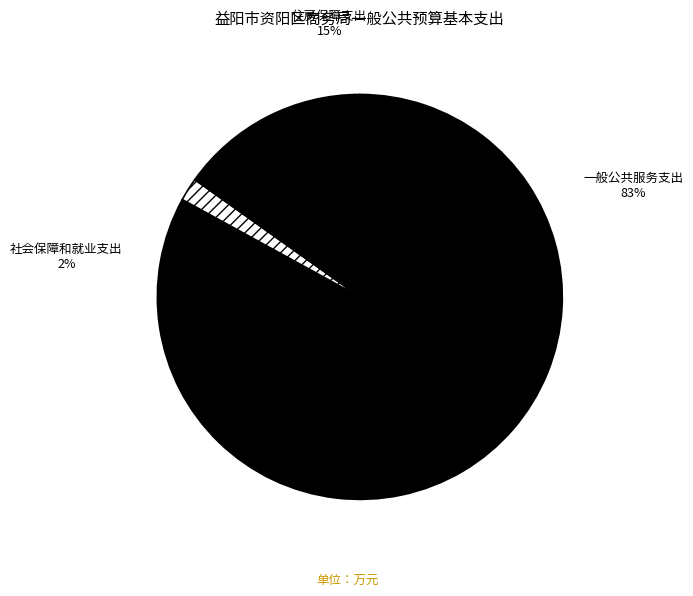

How many slices are in this pie chart?

3